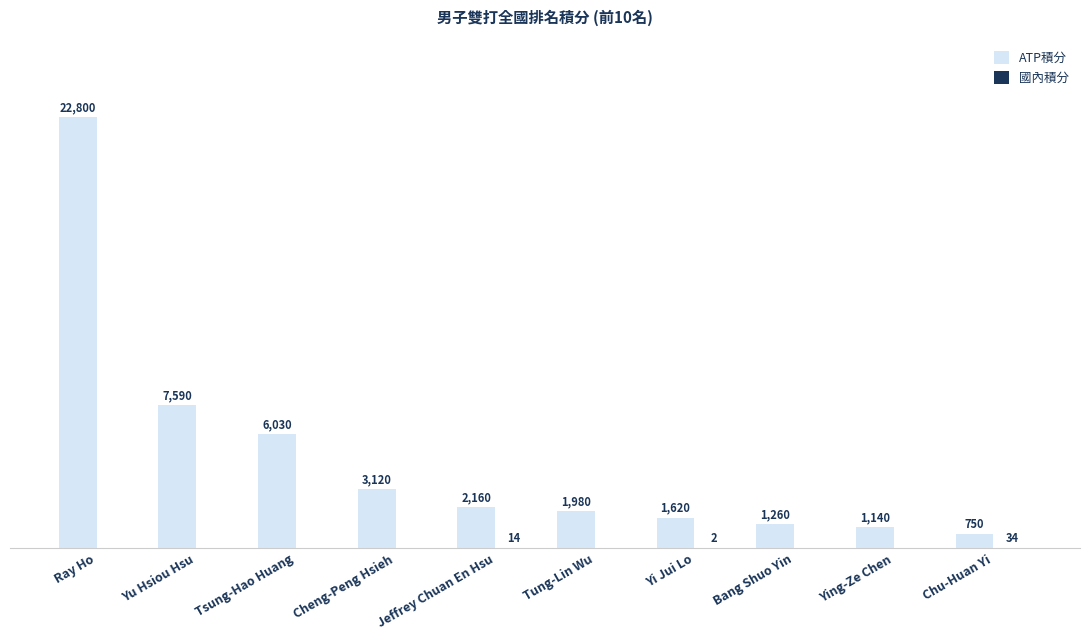

Which series has the largest range (max minus min)?

ATP積分